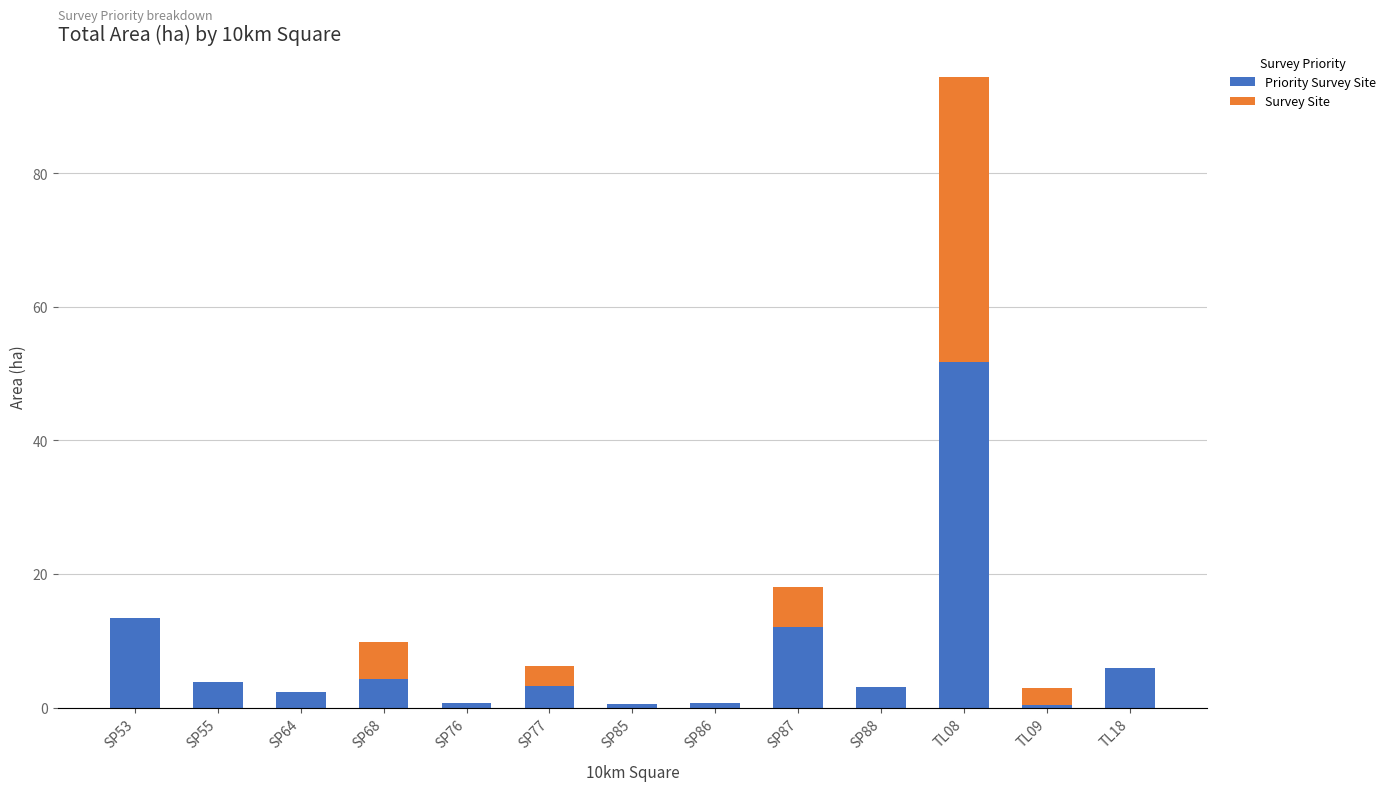

What is the total value across all series at SP87?

18.1